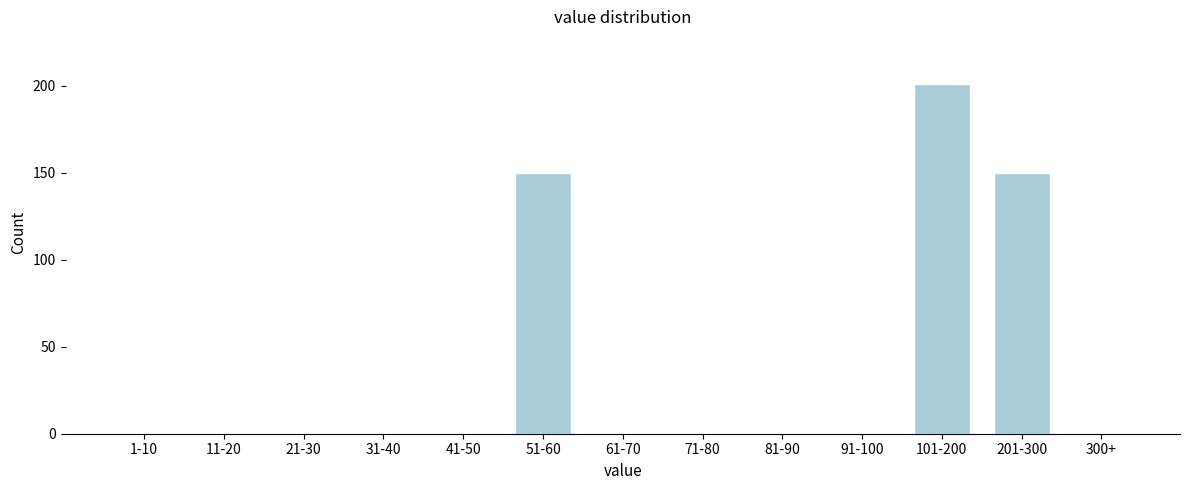

Reading left to right, what are all the values shown in this chart?

1-10=0	11-20=0	21-30=0	31-40=0	41-50=0	51-60=150	61-70=0	71-80=0	81-90=0	91-100=0	101-200=201	201-300=150	300+=0